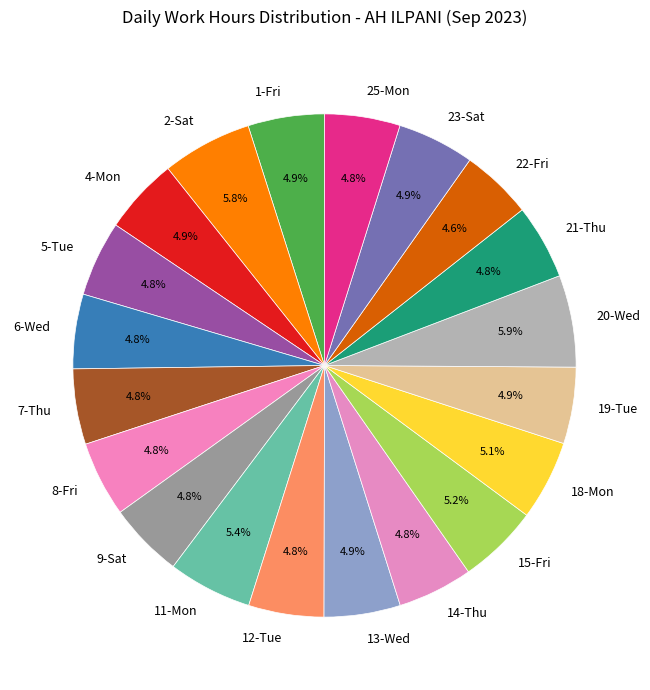

What portion of the pie excludes 23-Sat?

95.1%